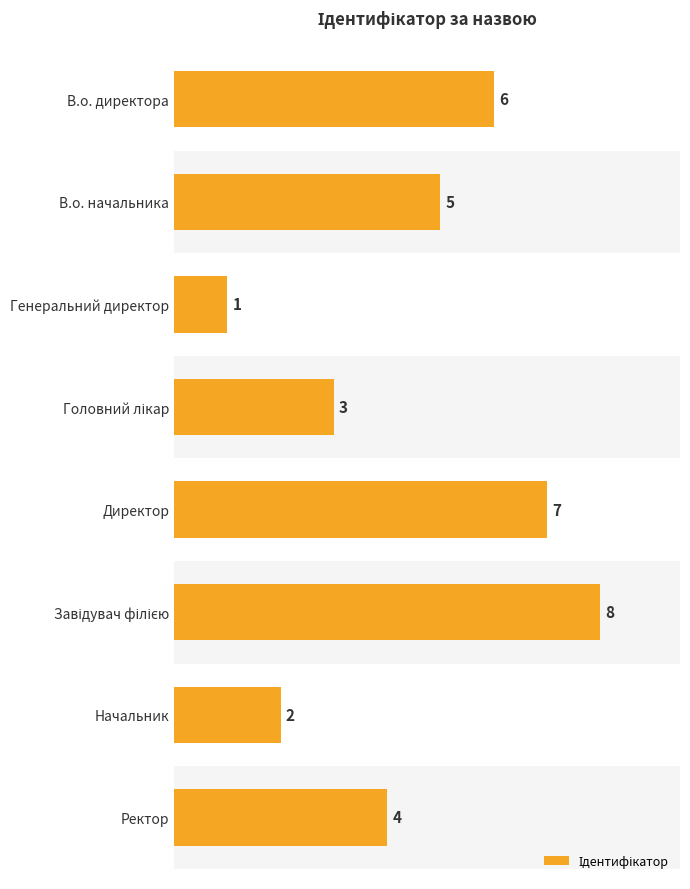

What is the smallest value displayed?

1